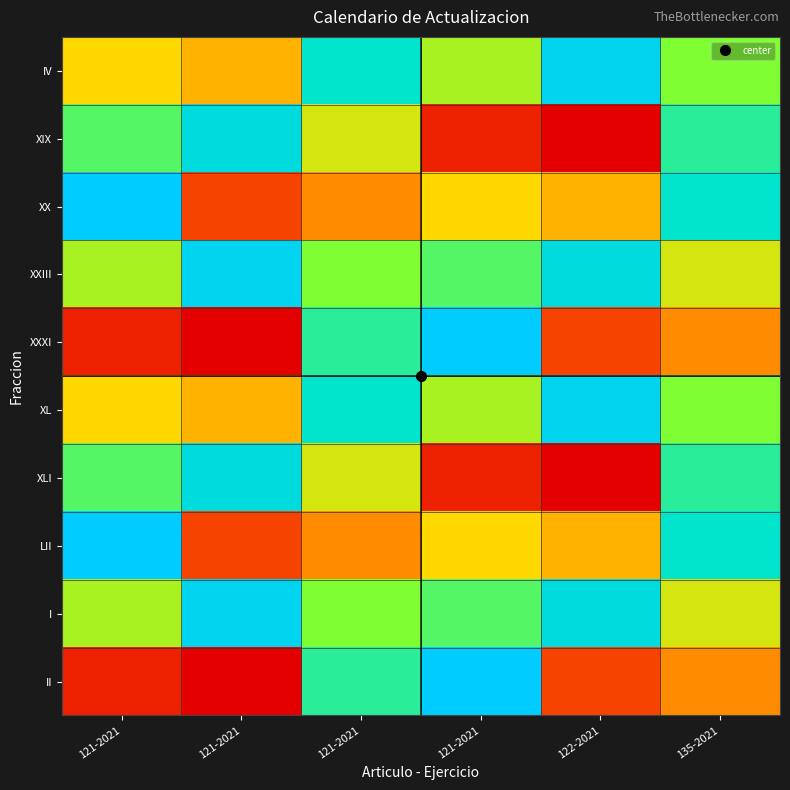

Rank the series by their maximum value, from lowest to highest.

XIX, XLI, IV, XXIII, XL, I, XX, XXXI, LII, II